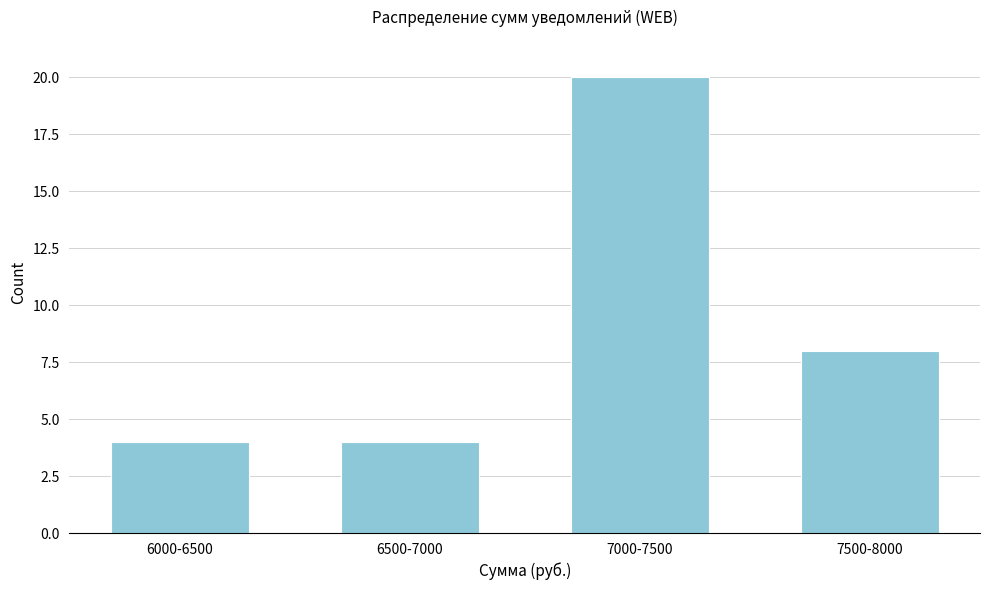

Reading left to right, what are all the values shown in this chart?

6000-6500=4	6500-7000=4	7000-7500=20	7500-8000=8